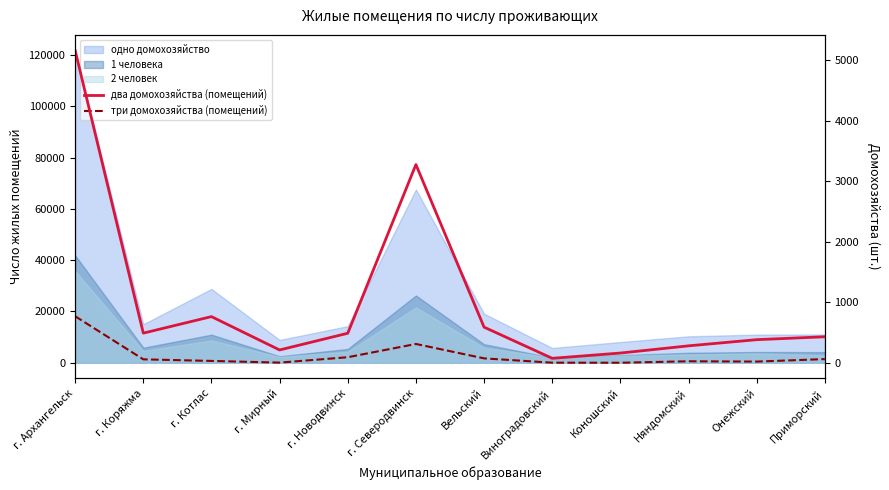

True or false: два домохозяйства (помещений) has a value of 61 at Коношский.

False